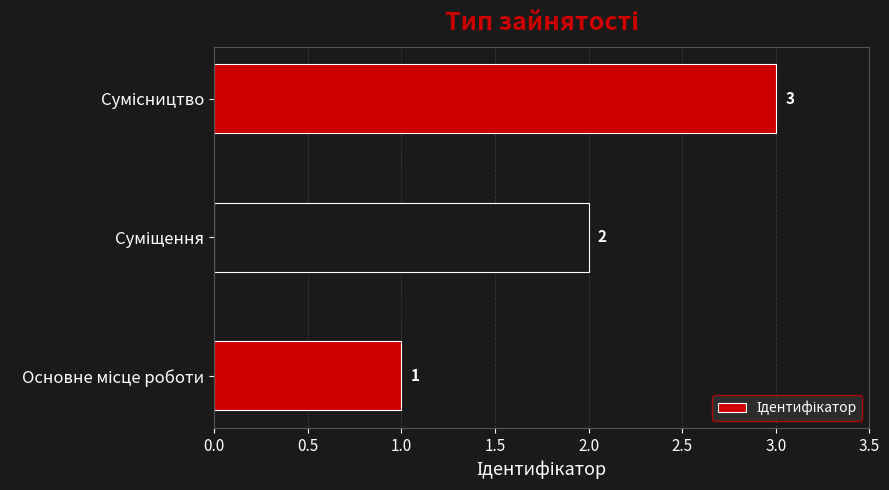

Count the number of categories in the chart.

3